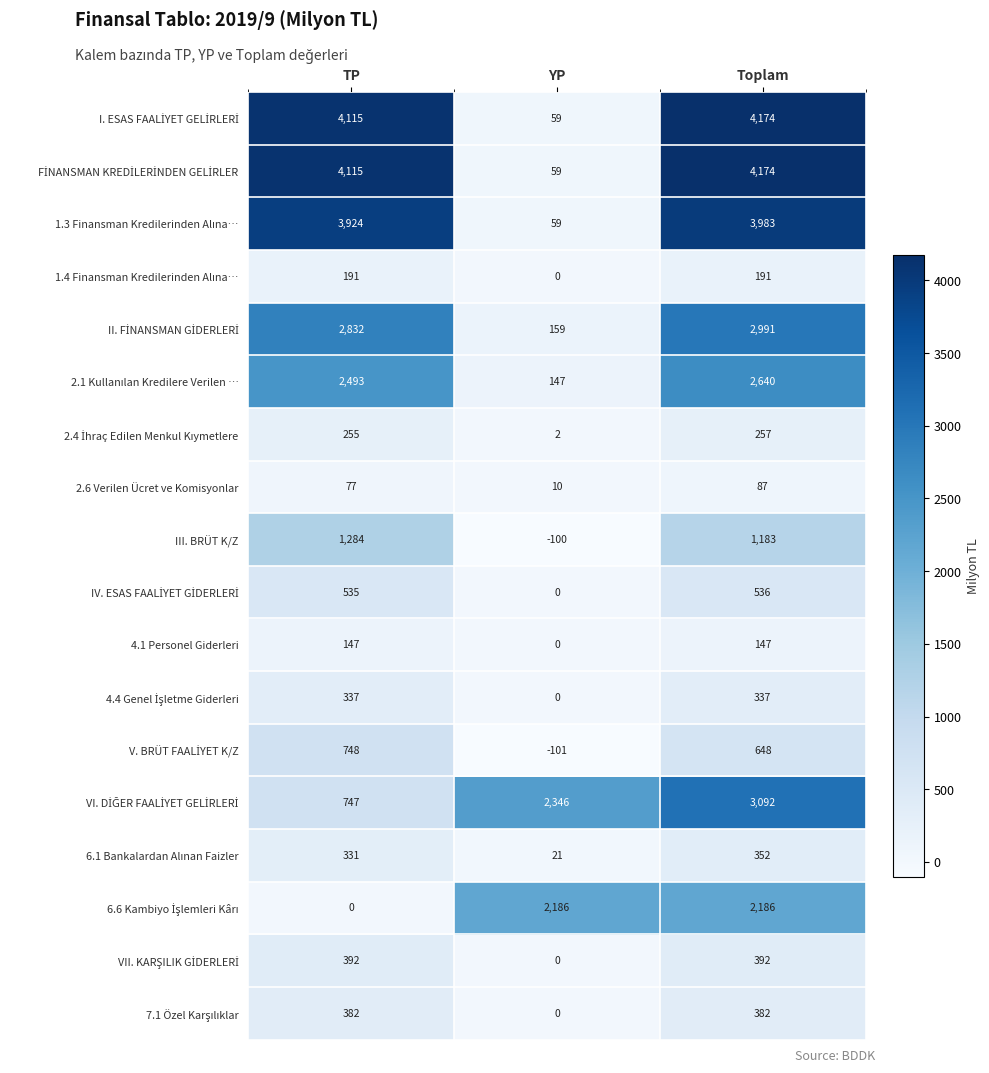

Where is 4.1 Personel Giderleri nearest to the value 73?

YP